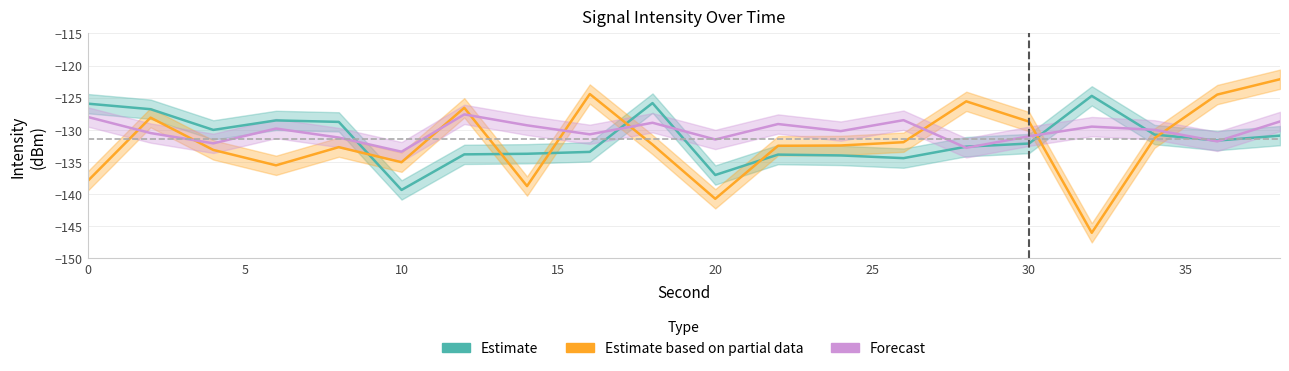

What is the difference between the maximum and minimum values in the Estimate based on partial data series?

23.9